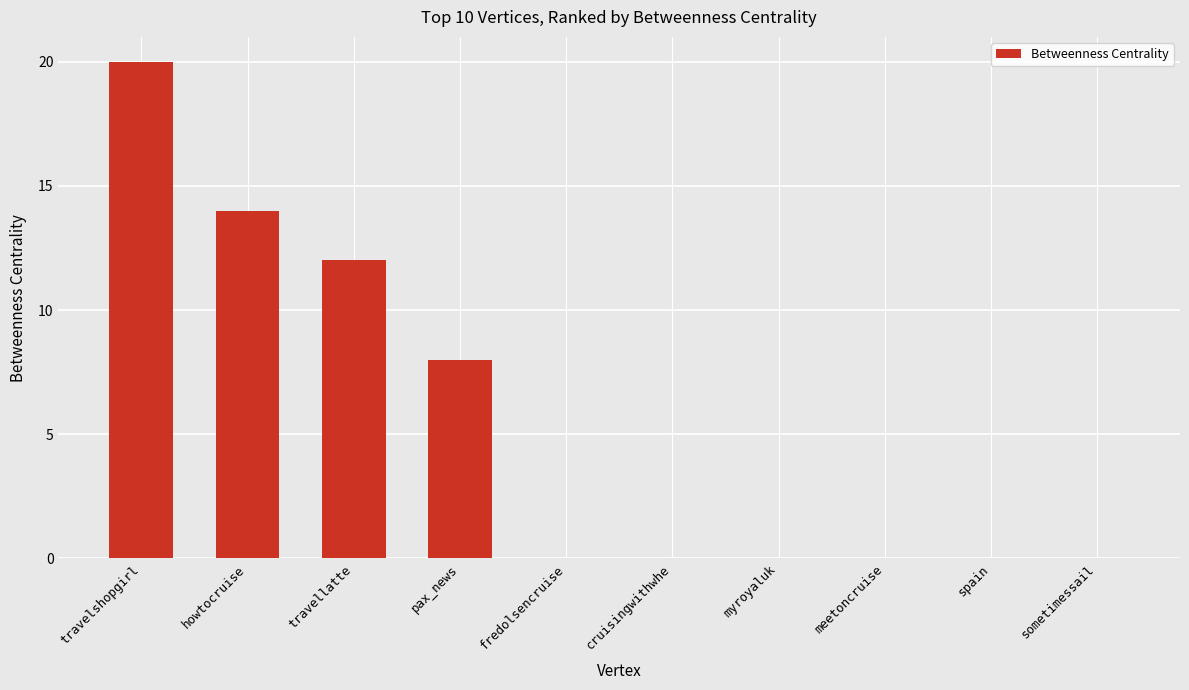

The chart shows a value of 0 at sometimessail. True or false?

True